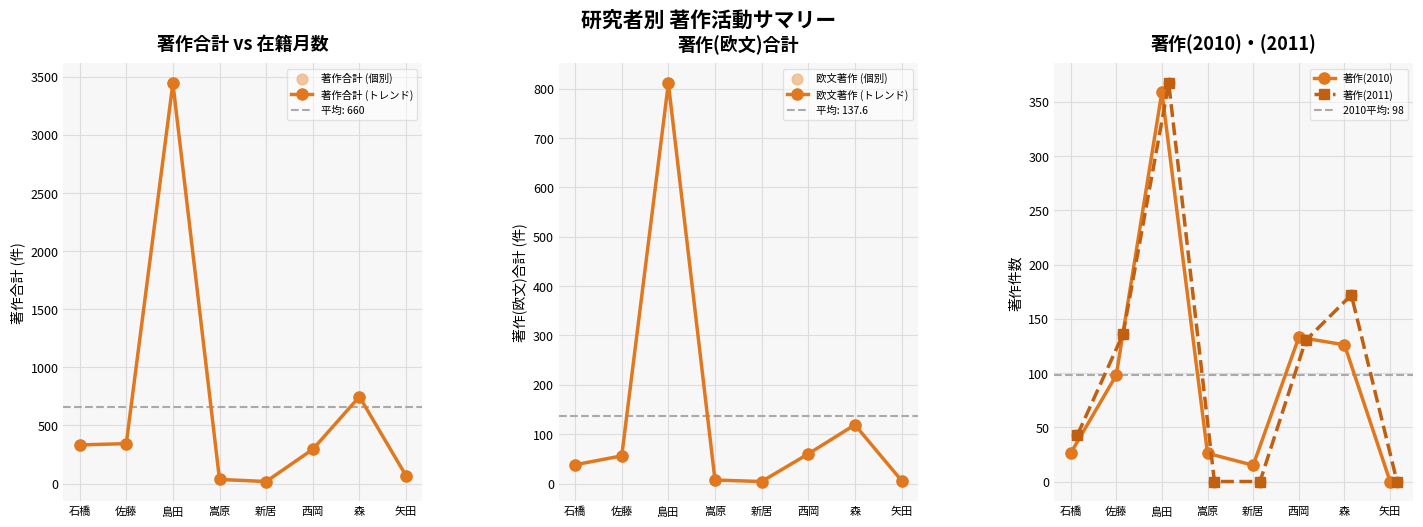

What is the maximum value for 著作合計 (トレンド)?

3443